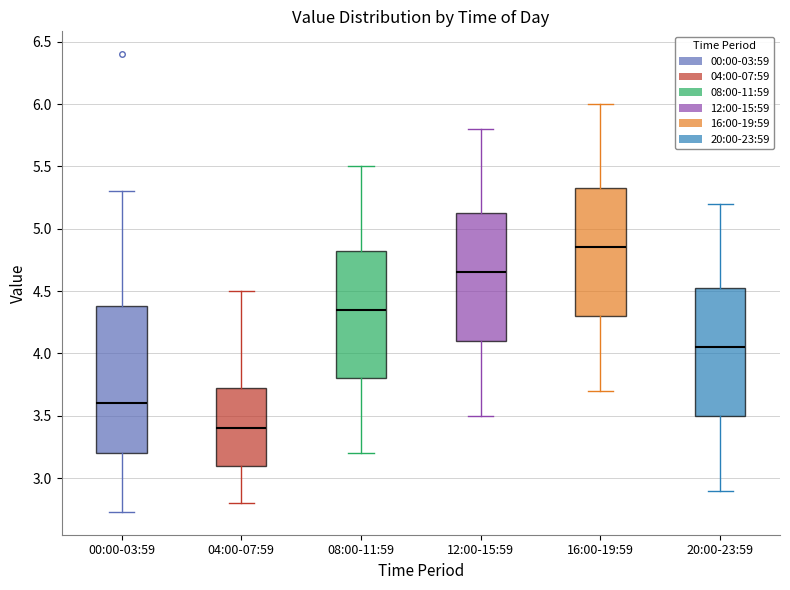

Reading left to right, read every box against the y-axis: the position of its median line, the range the box covers, and the ends of its whiskers. The values are not printed on the chart, so give them approximately, as read against the axis.

00:00-03:59: median 3.60, box 3.20 to 4.40, whiskers 2.75 to 5.30
04:00-07:59: median 3.40, box 3.10 to 3.75, whiskers 2.80 to 4.50
08:00-11:59: median 4.35, box 3.80 to 4.85, whiskers 3.20 to 5.50
12:00-15:59: median 4.65, box 4.10 to 5.15, whiskers 3.50 to 5.80
16:00-19:59: median 4.85, box 4.30 to 5.35, whiskers 3.70 to 6.00
20:00-23:59: median 4.05, box 3.50 to 4.55, whiskers 2.90 to 5.20